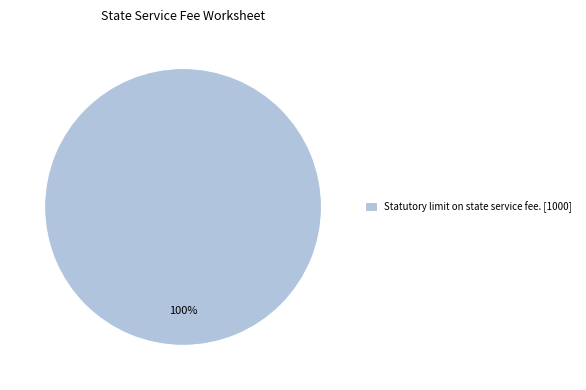

The Statutory limit on state service fee. [1000] slice represents 100% of the pie. True or false?

True